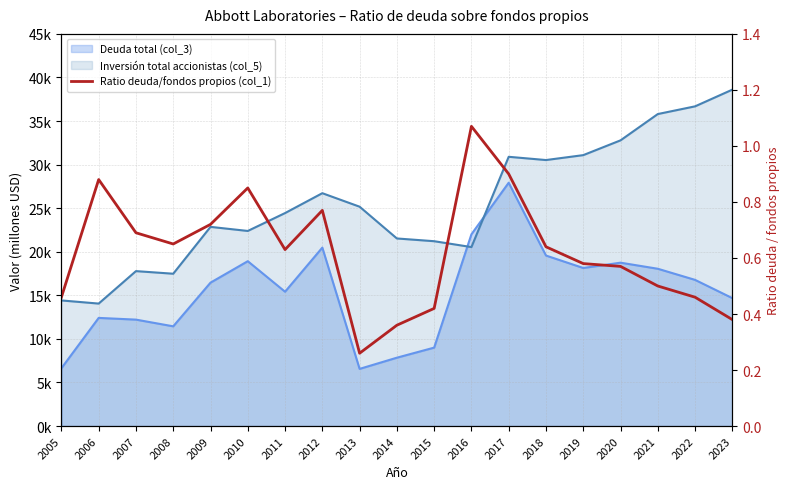

List the labels in order of value, smallest first.

2013, 2014, 2023, 2015, 2005, 2022, 2021, 2020, 2019, 2011, 2018, 2008, 2007, 2009, 2012, 2010, 2006, 2017, 2016